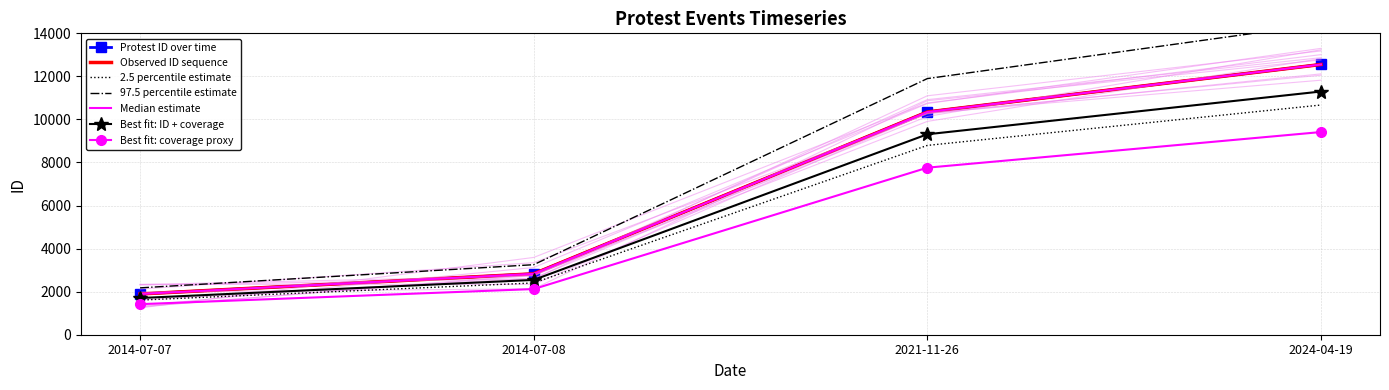

At which category does the chart reach its peak across all series?

2024-04-19